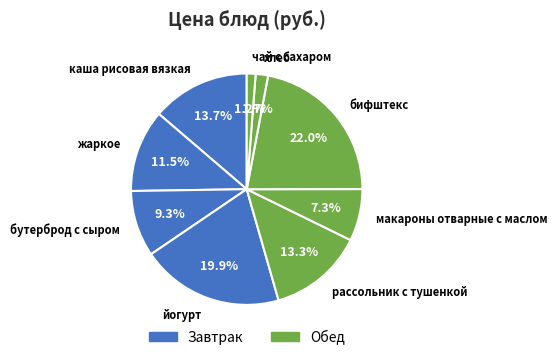

What percentage do макароны отварные с маслом and жаркое together represent?

18.8%